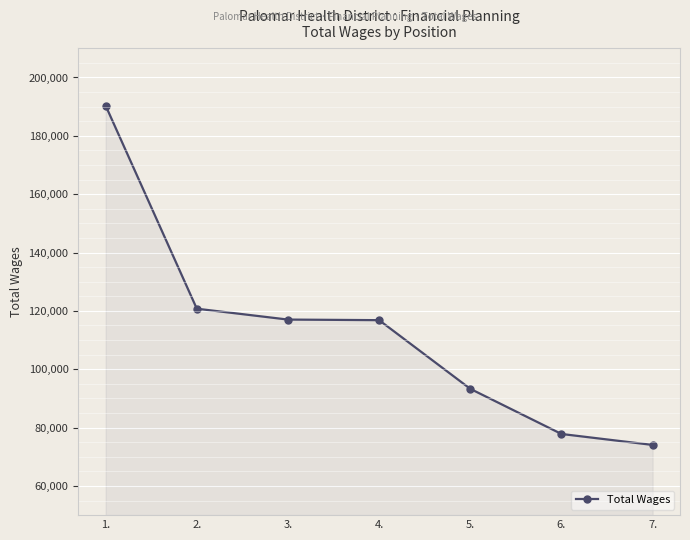

How many data points are less than 116827?

3